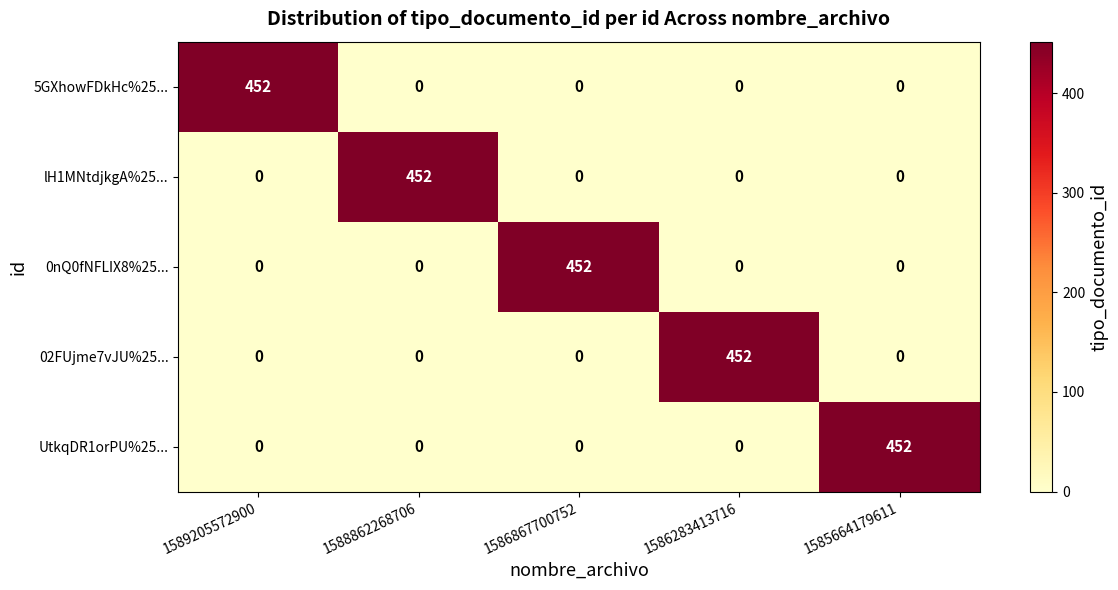

Reading left to right, list all the values displayed in this chart.

5GXhowFDkHc%25...: 452	0	0	0	0
lH1MNtdjkgA%25...: 0	452	0	0	0
0nQ0fNFLIX8%25...: 0	0	452	0	0
02FUjme7vJU%25...: 0	0	0	452	0
UtkqDR1orPU%25...: 0	0	0	0	452